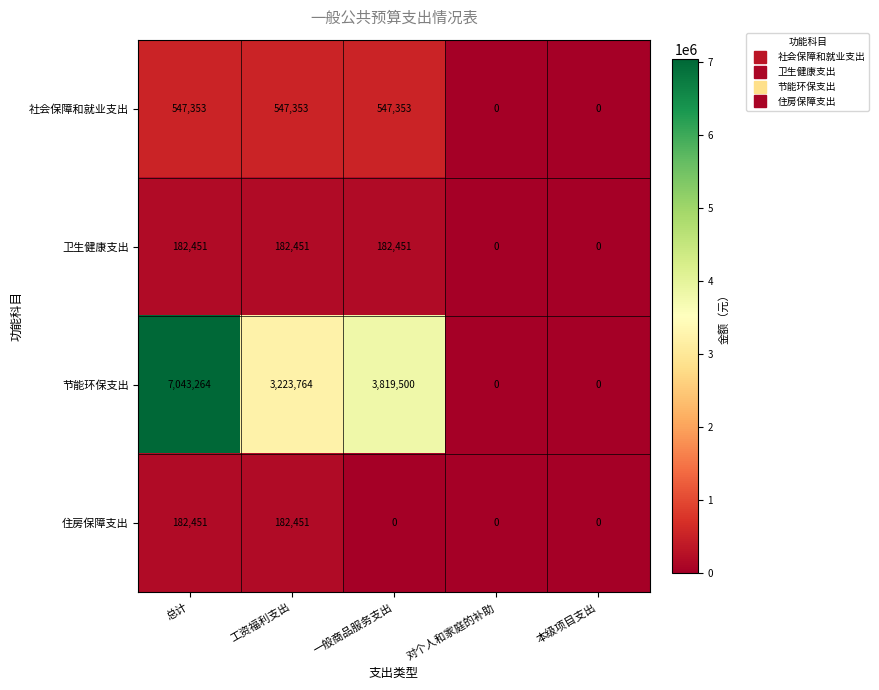

Reading left to right, what are all the values shown in this chart?

社会保障和就业支出: 547353	547353	547353	0	0
卫生健康支出: 182451	182451	182451	0	0
节能环保支出: 7043264	3223764	3819500	0	0
住房保障支出: 182451	182451	0	0	0